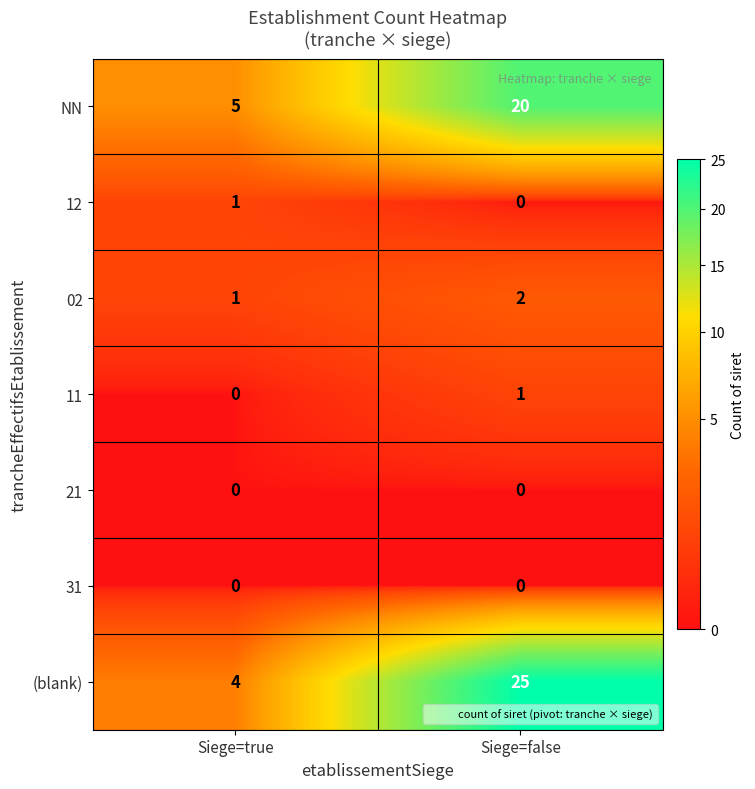

What is the maximum value shown in the chart?

25